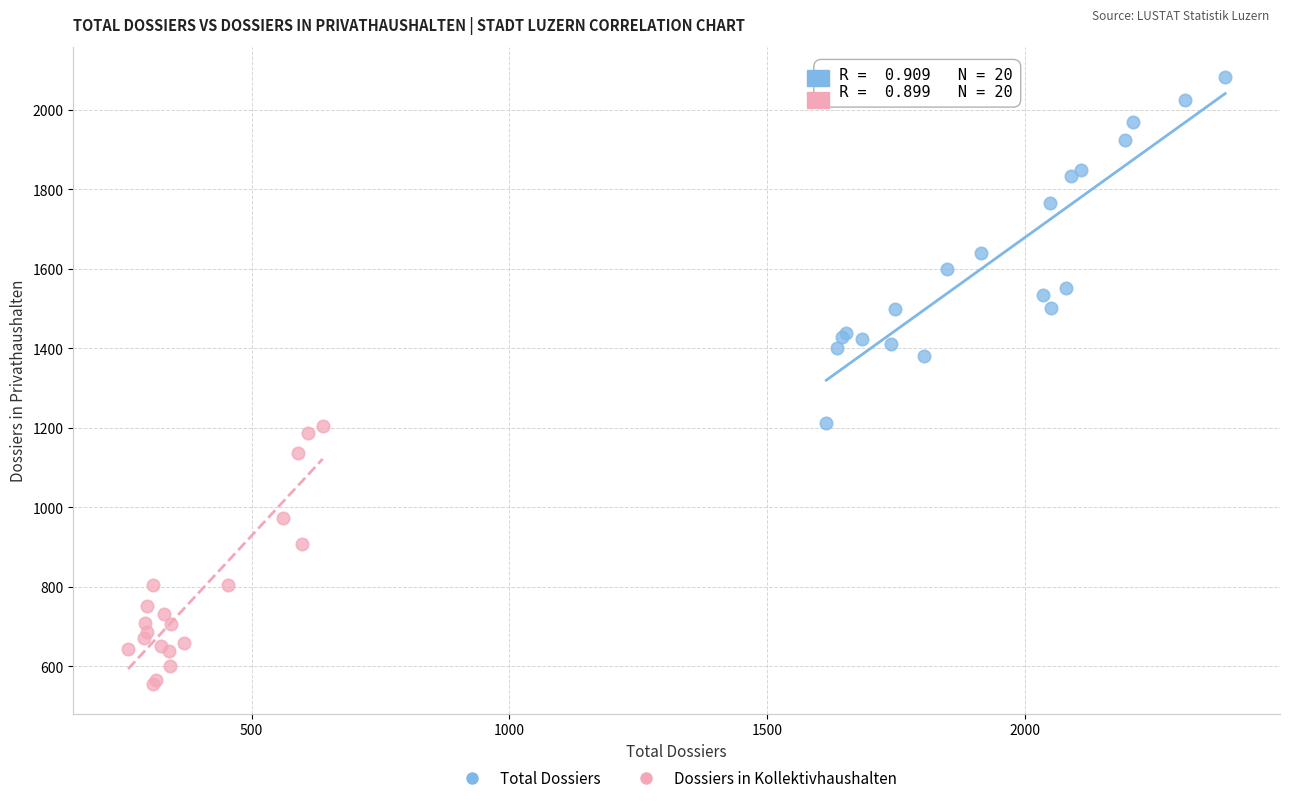

Which series has the widest spread of Y values?

Total Dossiers